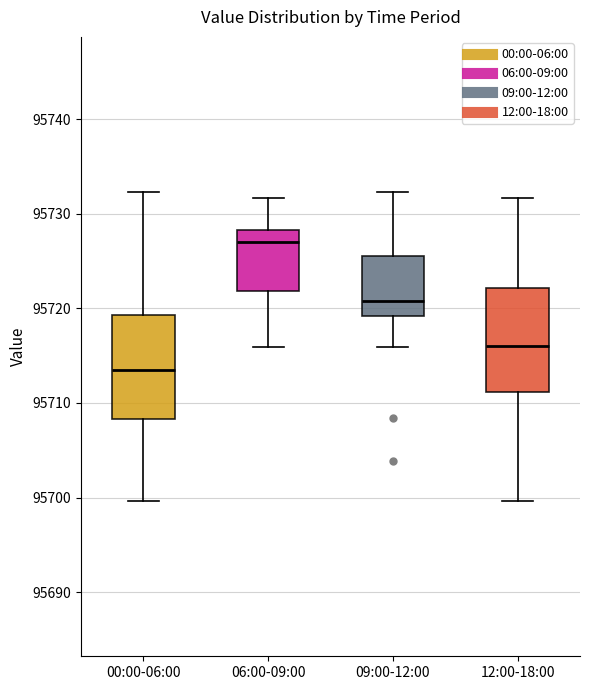

Which box's median line is the lowest?

00:00-06:00